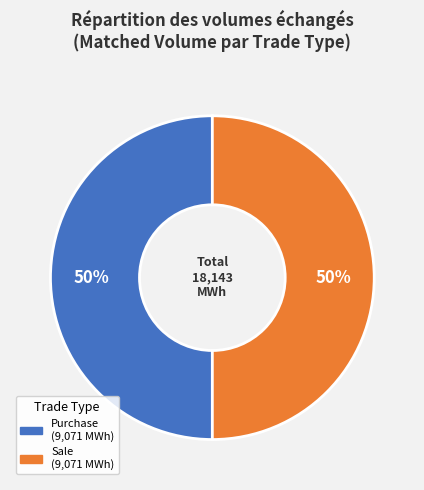

How many segments does this pie chart have?

2